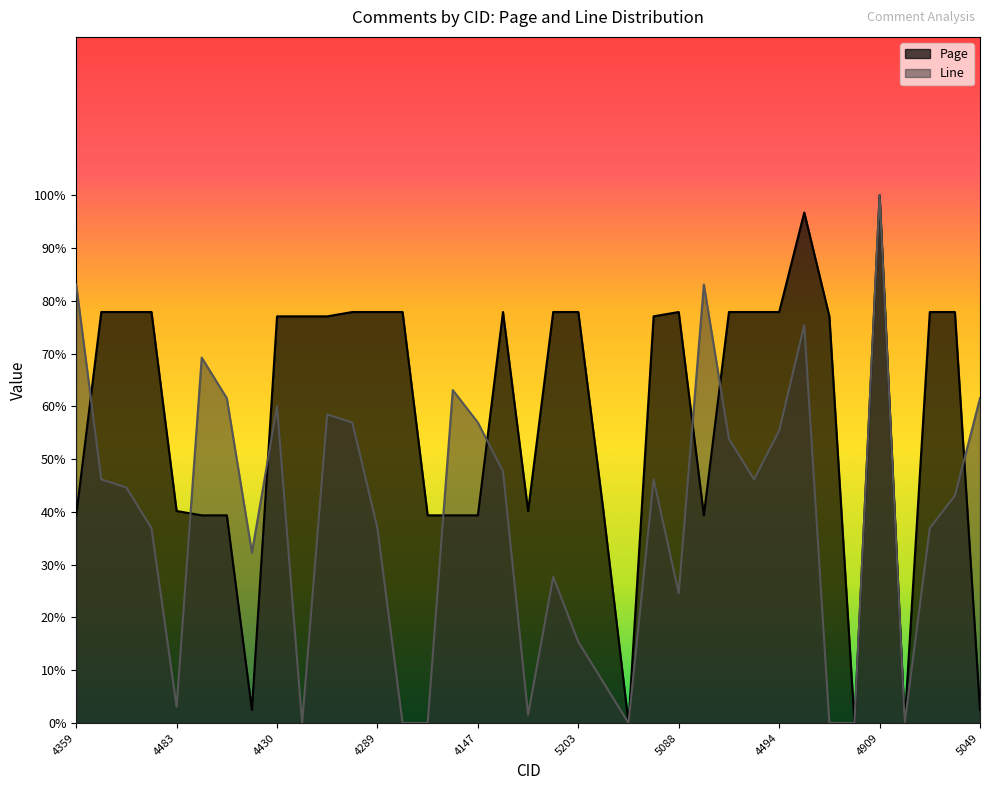

List the series in order of their peak value, lowest first.

Page, Line